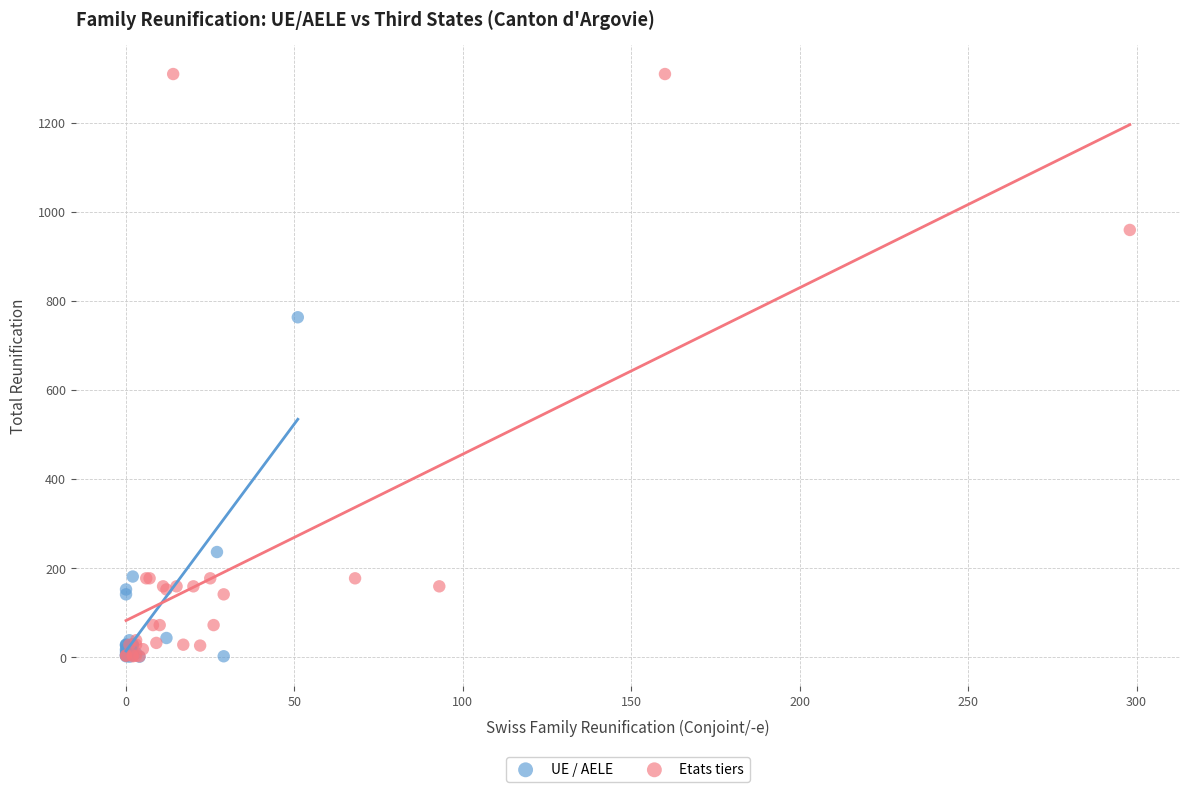

Which series reaches the maximum Y coordinate?

Etats tiers